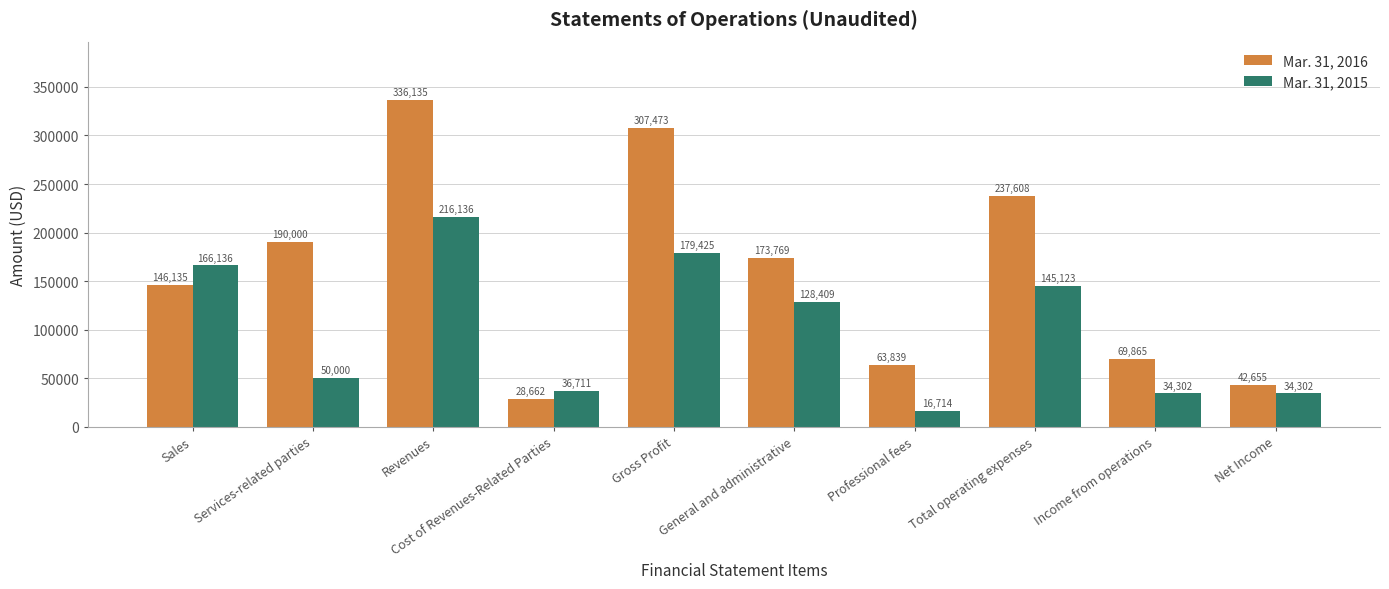

Count the number of data series in this chart.

2